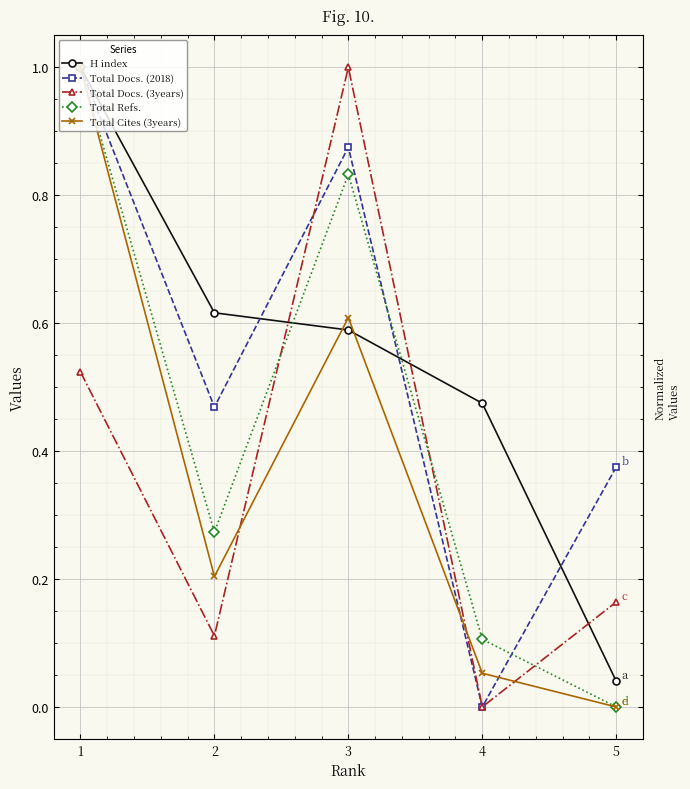

Which series changed the most between 2 and 4?

Total Docs. (2018)